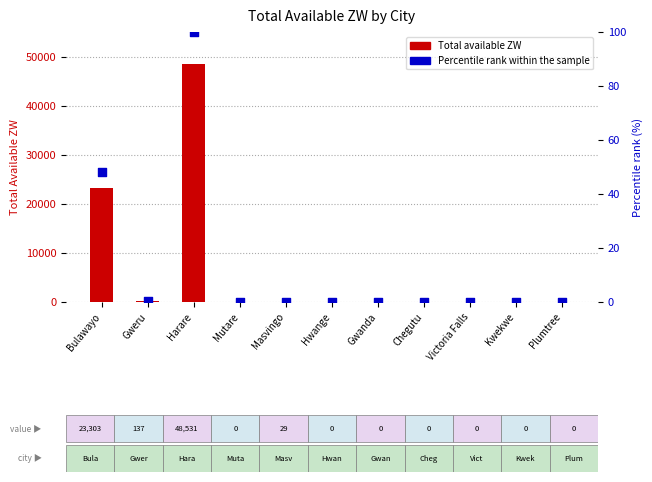

Which series reaches the minimum Y coordinate?

Total available ZW